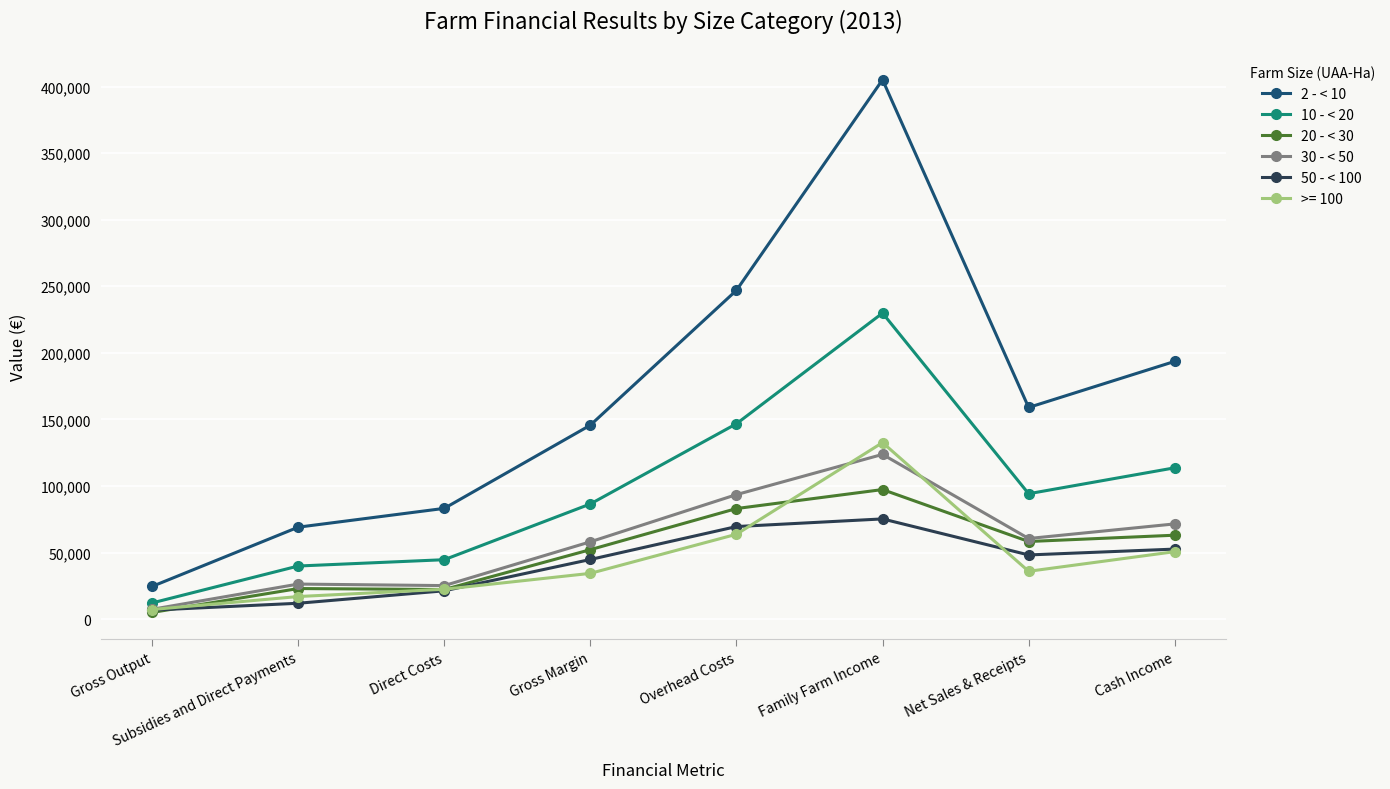

True or false: 10 - < 20 and 2 - < 10 intersect in this chart.

False